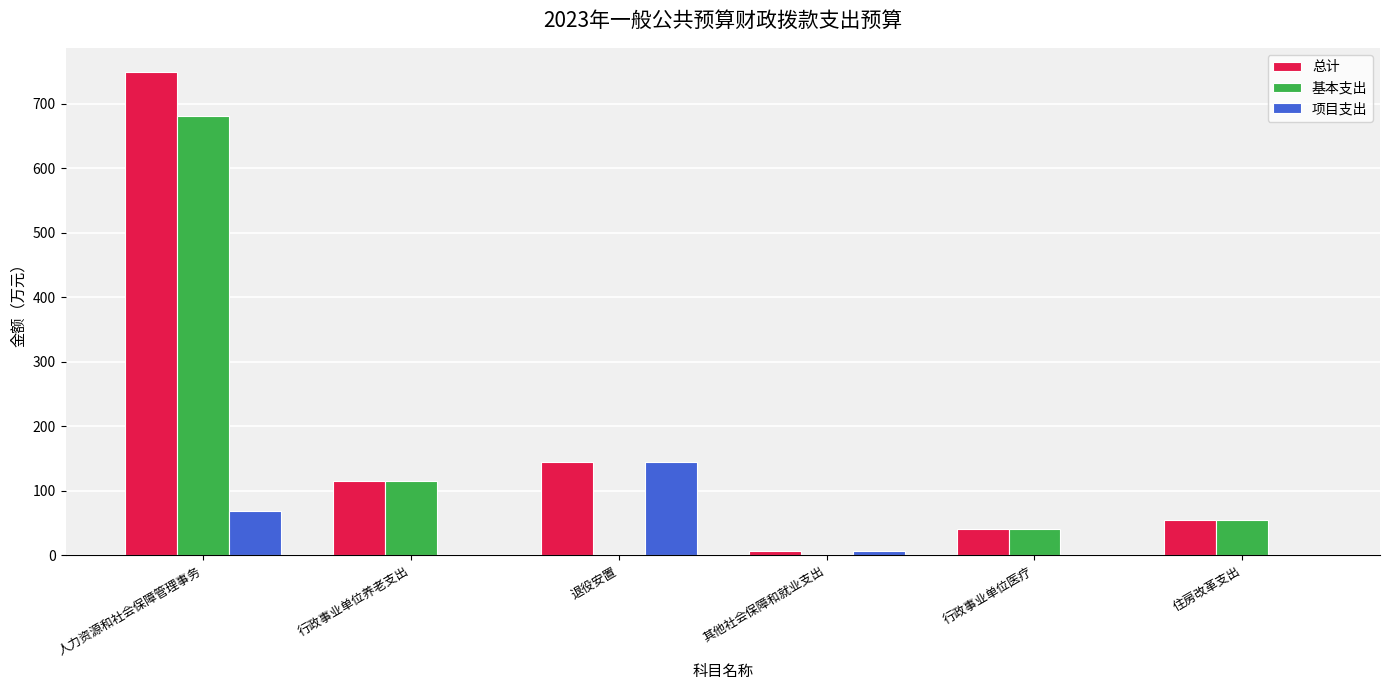

Are the bars grouped side by side (vs. stacked)?

Yes